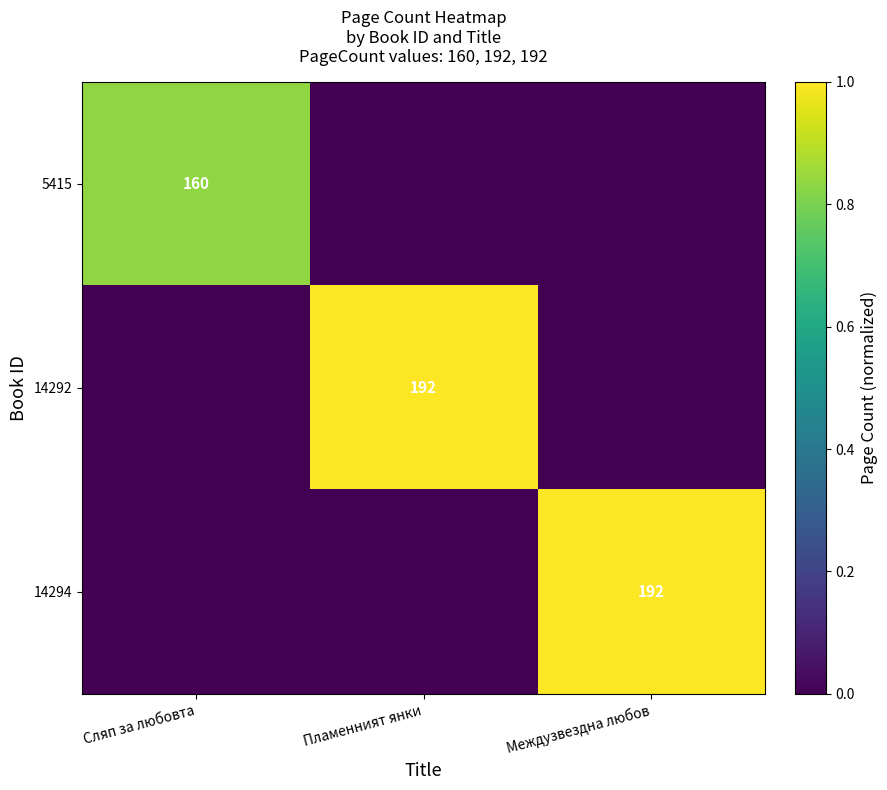

The 14292 series shows 192 at Пламенният янки. True or false?

True